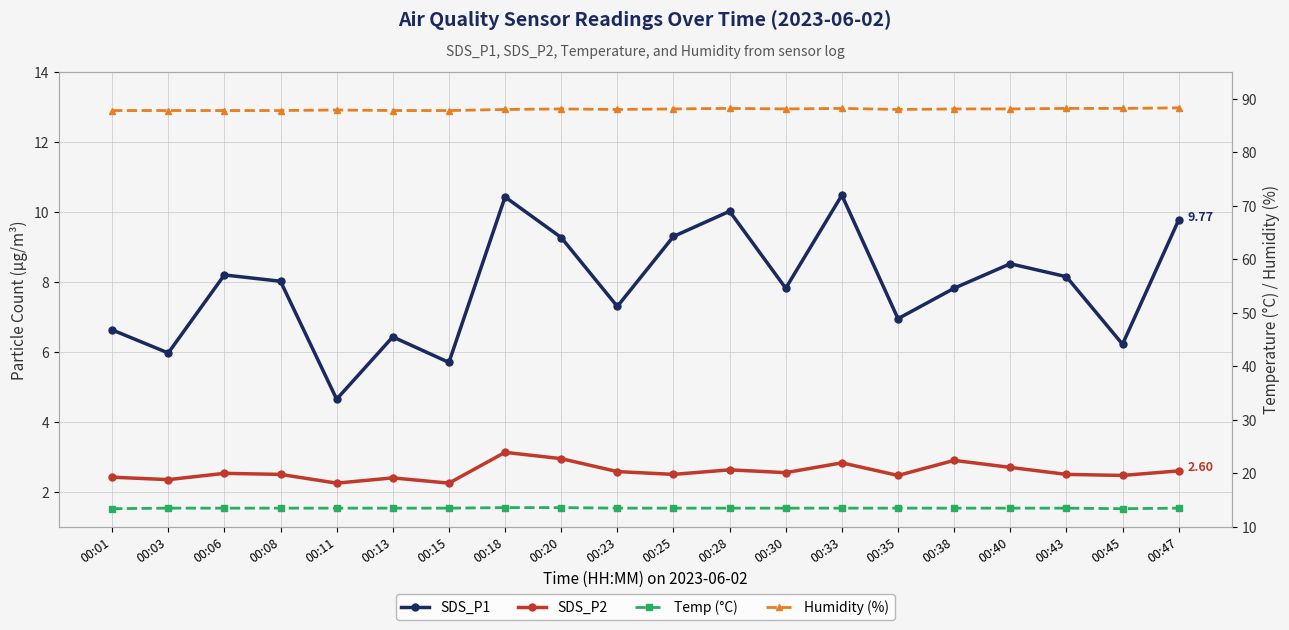

How many interior local valleys does the Temp (°C) series have?

1